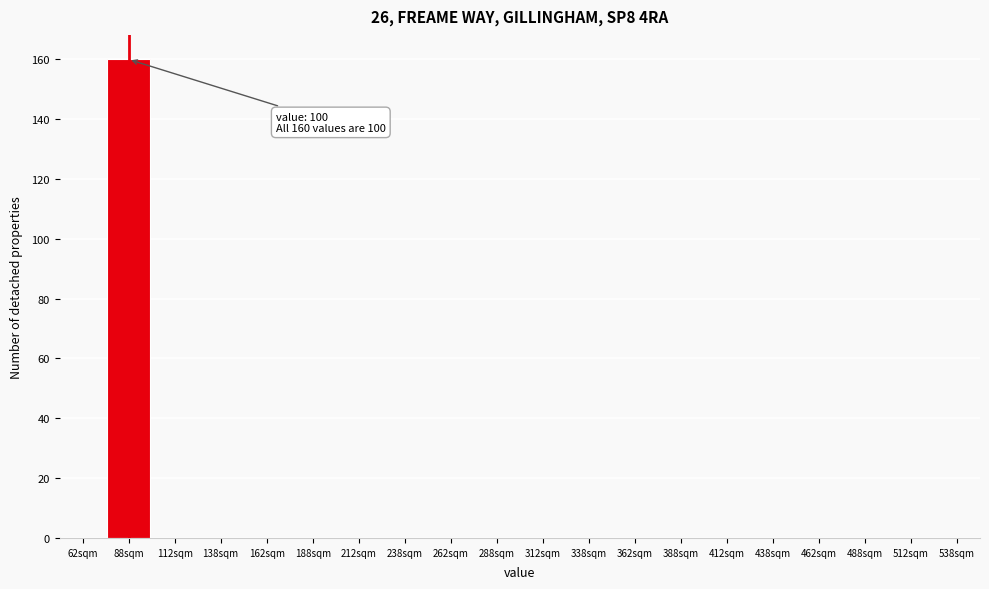

Reading left to right, extract all data points from this chart.

62sqm=0	88sqm=160	112sqm=0	138sqm=0	162sqm=0	188sqm=0	212sqm=0	238sqm=0	262sqm=0	288sqm=0	312sqm=0	338sqm=0	362sqm=0	388sqm=0	412sqm=0	438sqm=0	462sqm=0	488sqm=0	512sqm=0	538sqm=0